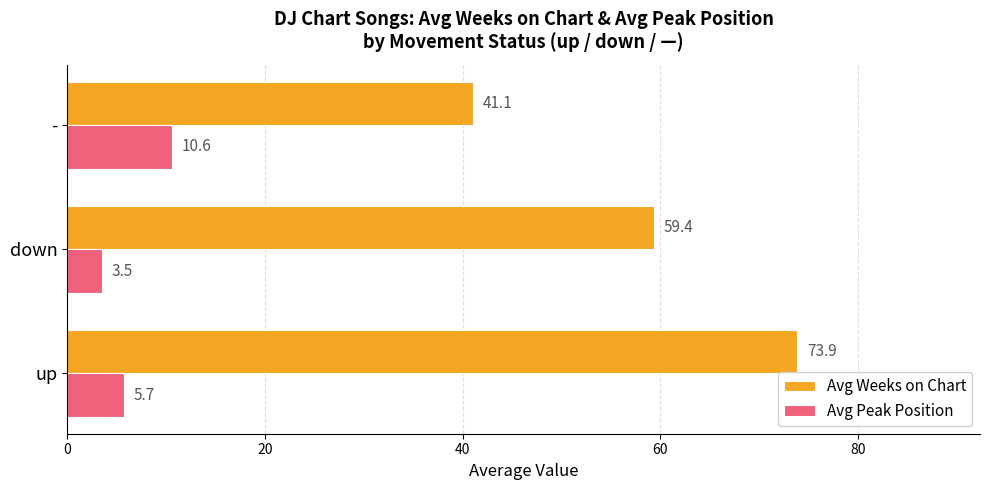

What is the spread (max minus min) of values at down?

55.9